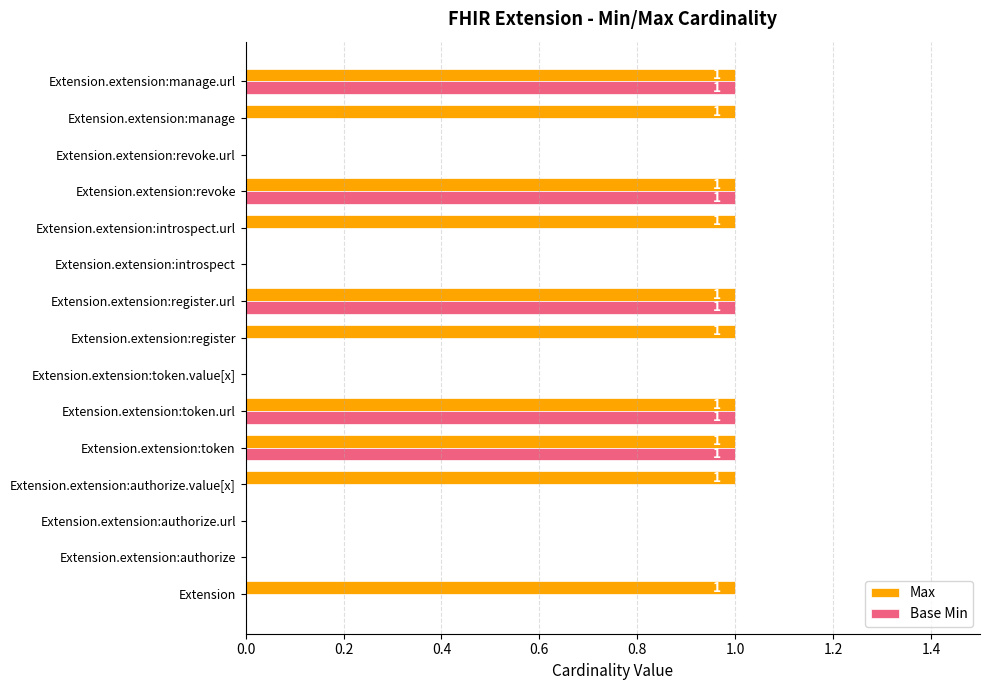

Is it true that Max equals 1 at Extension.extension:manage?

True